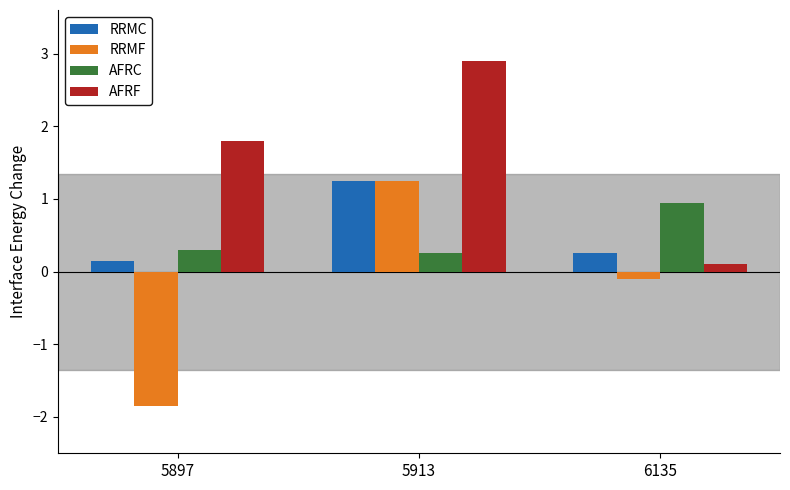

What are all the series names shown in the legend?

RRMC, RRMF, AFRC, AFRF